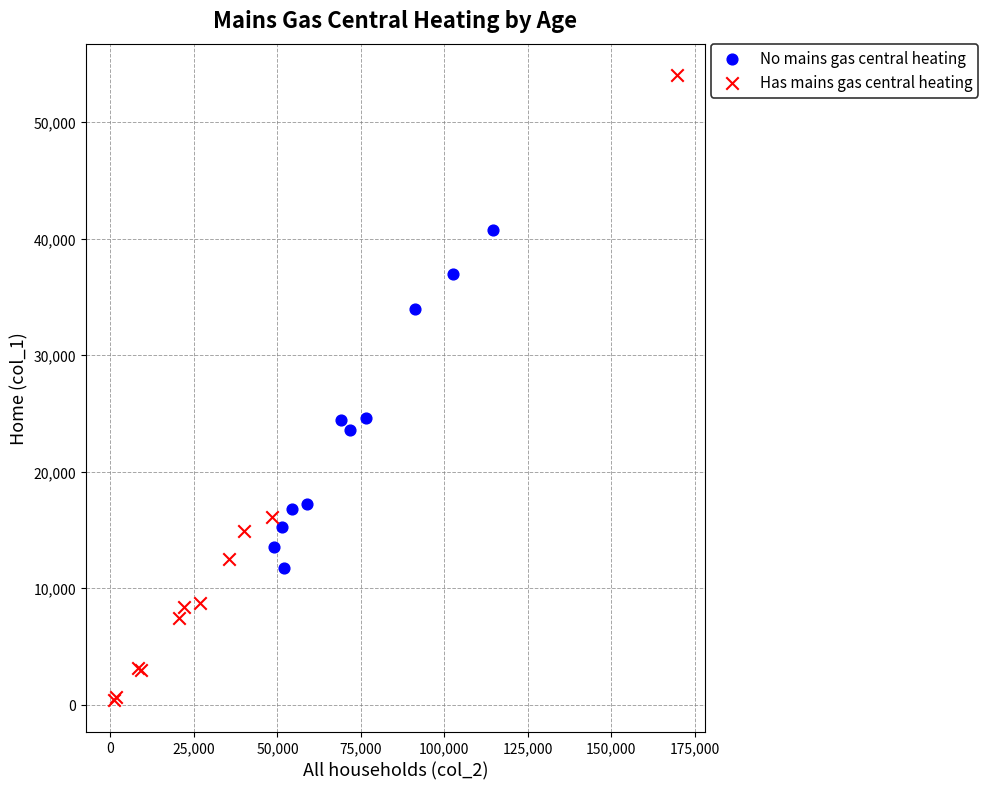

Which series has the widest spread of Y values?

Has mains gas central heating